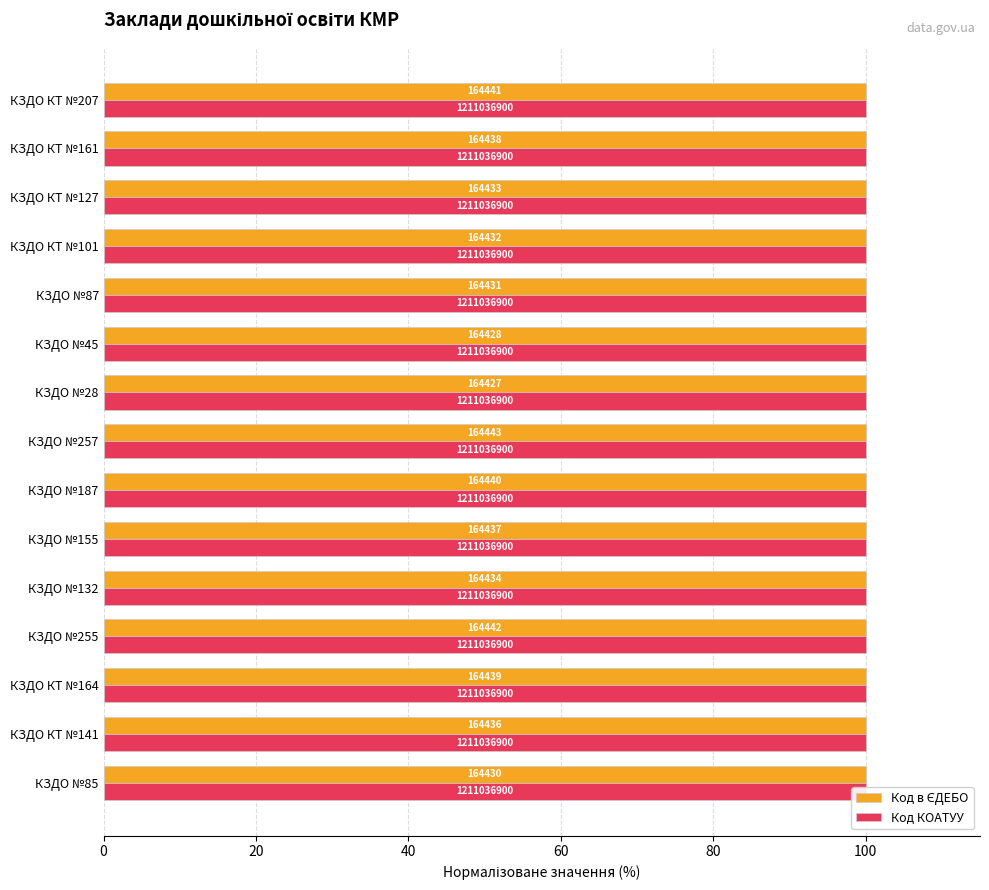

How many data points does each series have?

15